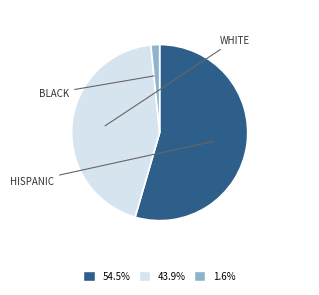

Does any single category account for the majority?

Yes